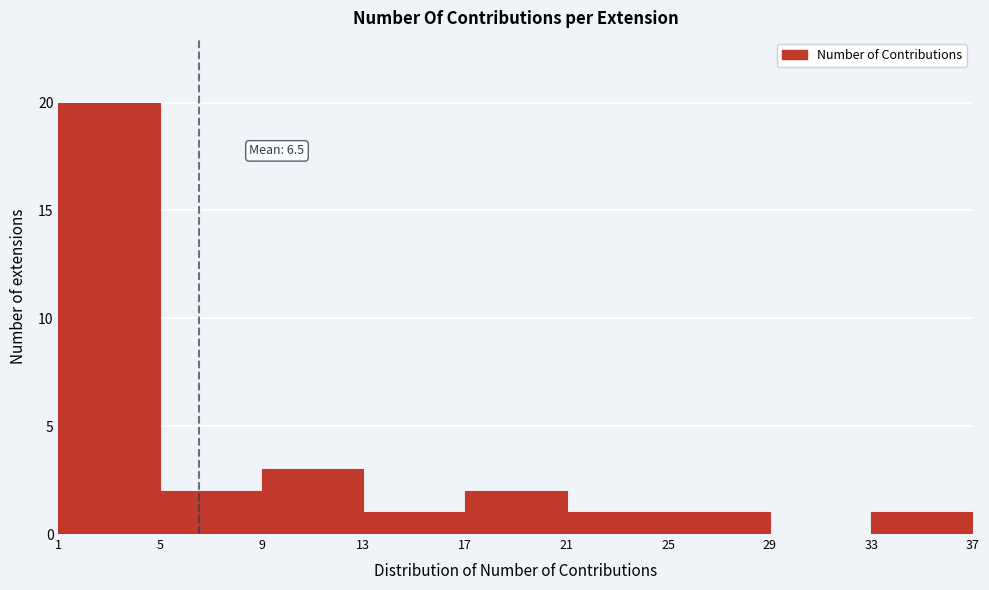

Which range on the x-axis has the tallest bar?

1 to 5